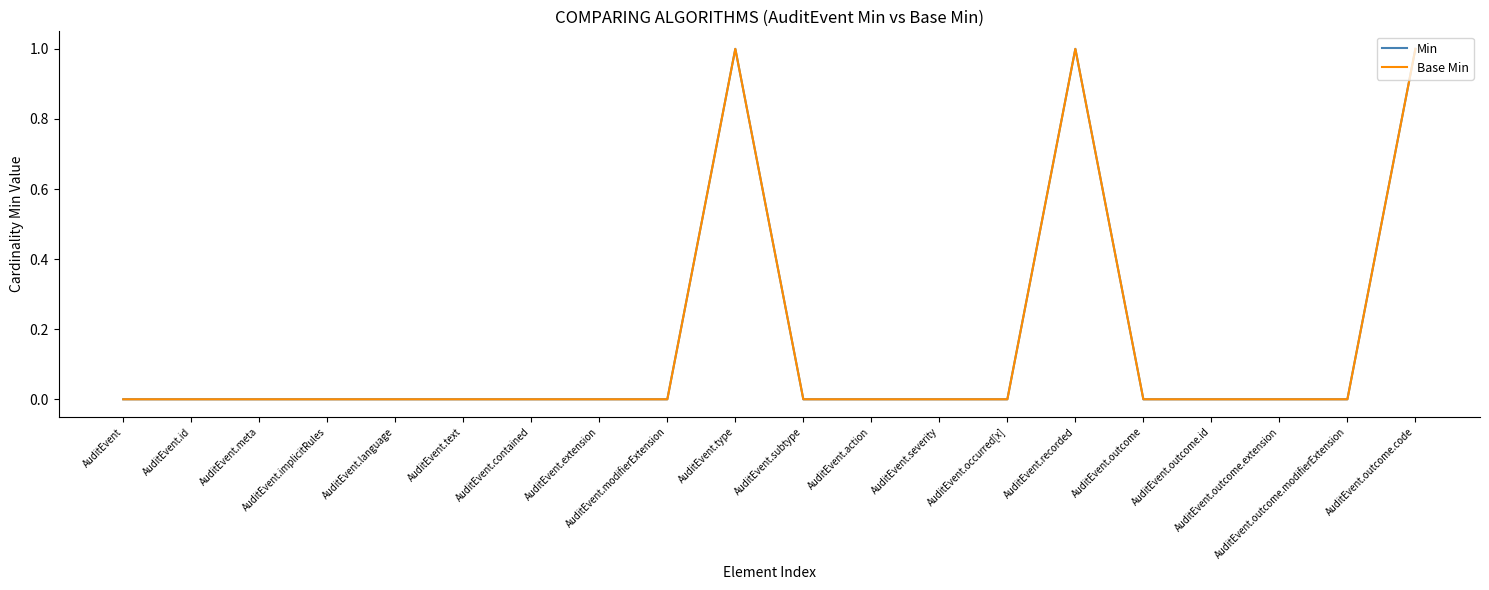

Does the chart display data point markers on the line(s)?

No